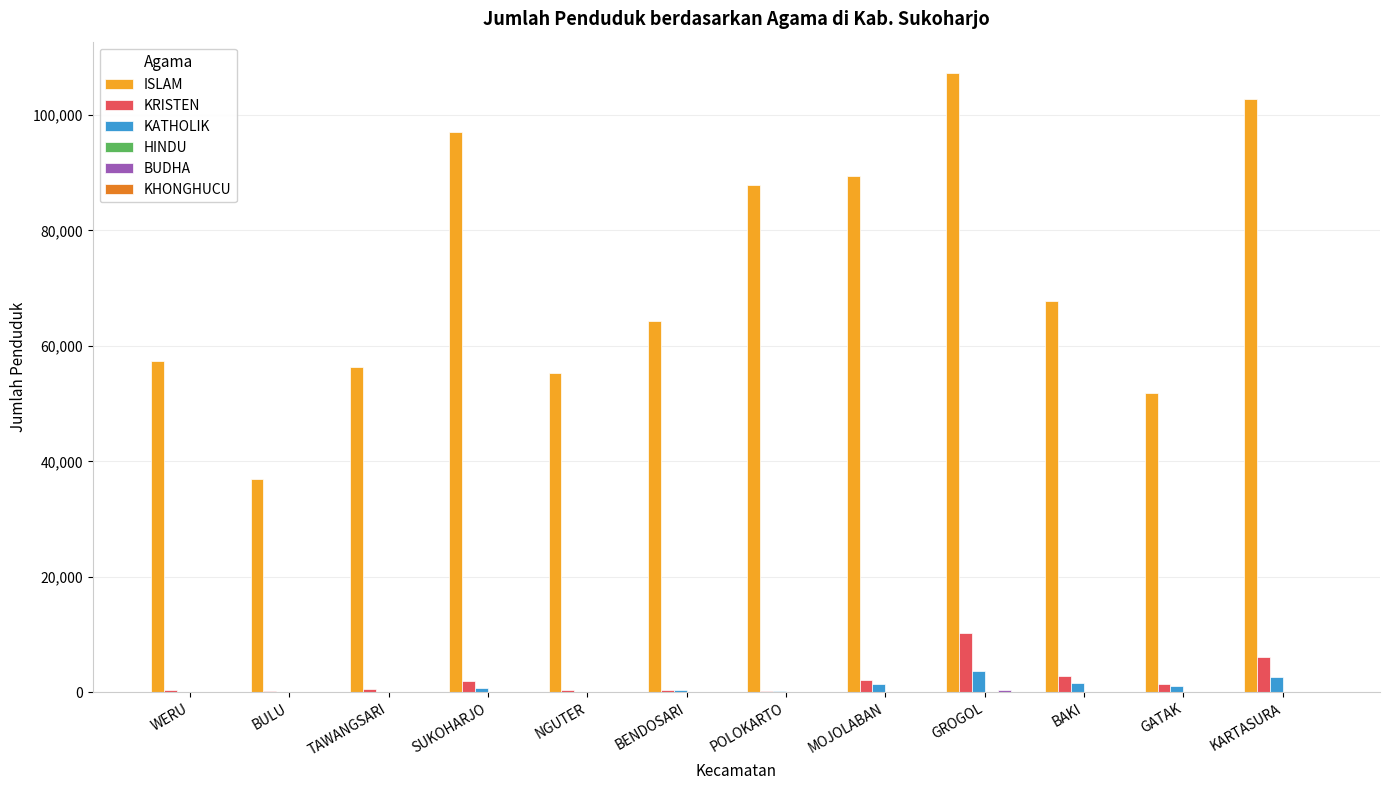

What is the sum of all KRISTEN values?

26792